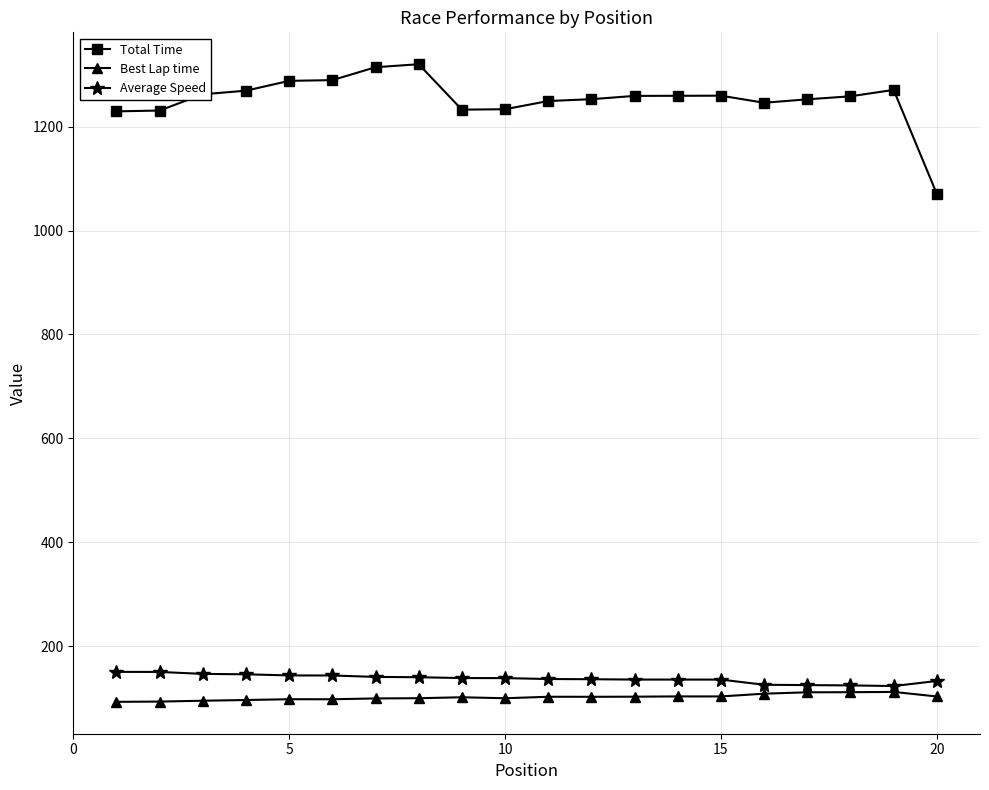

What is the value of the Average Speed point at the 5th from the left?

143.8